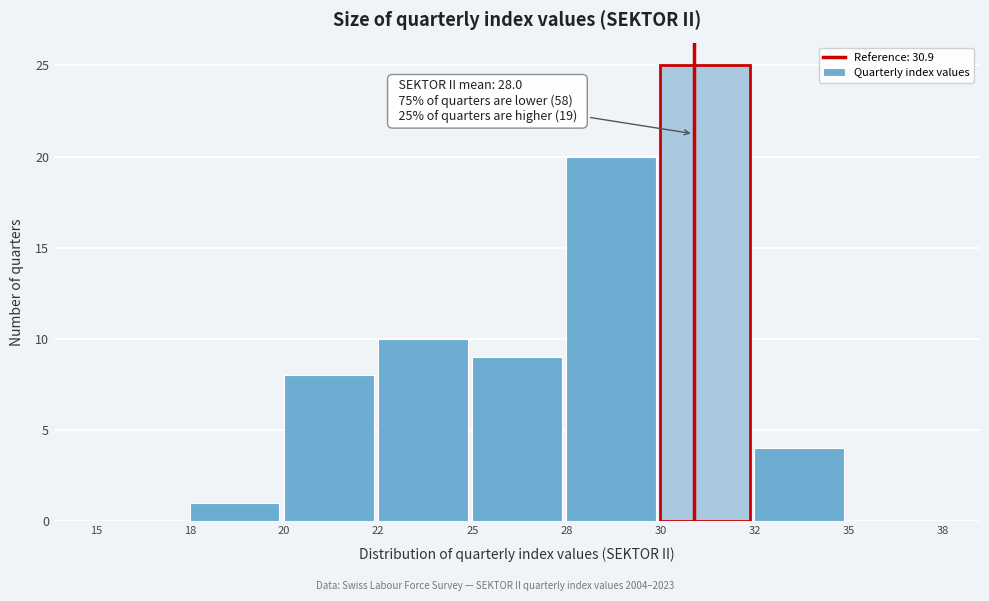

Reading right to left, list all the values displayed in this chart.

35=0	32=4	30=25	28=20	25=9	22=10	20=8	18=1	15=0